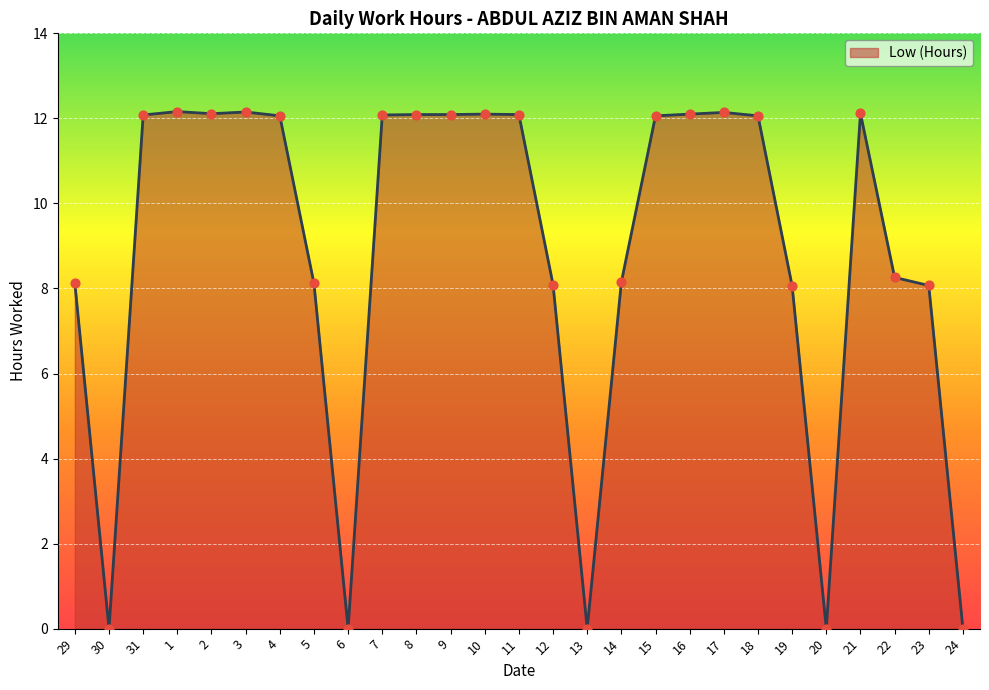

Approximately how many times larger is the value at 22 compared to 4?

0.7